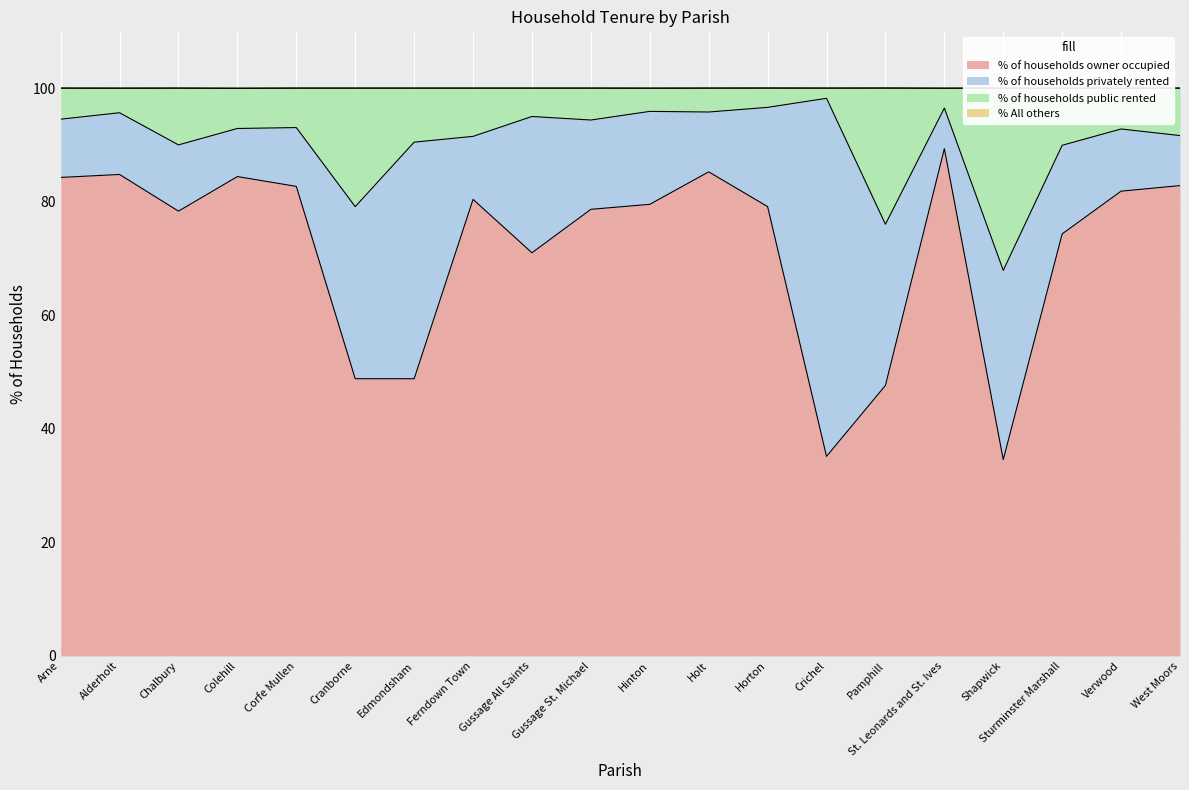

What is the label of the 7th point from the left?

Edmondsham